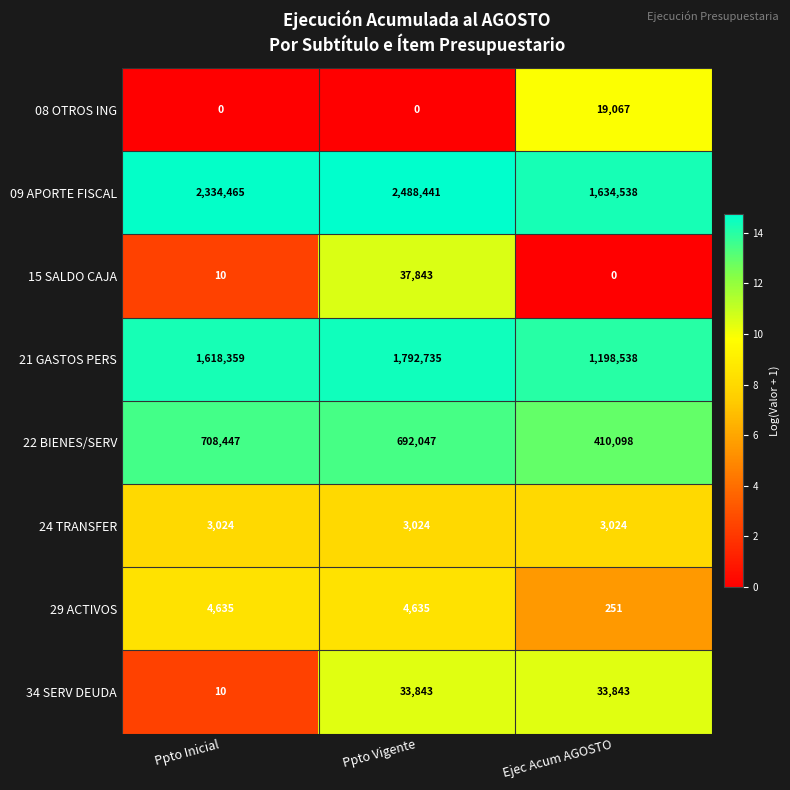

At which category does the chart reach its peak across all series?

Ppto Vigente